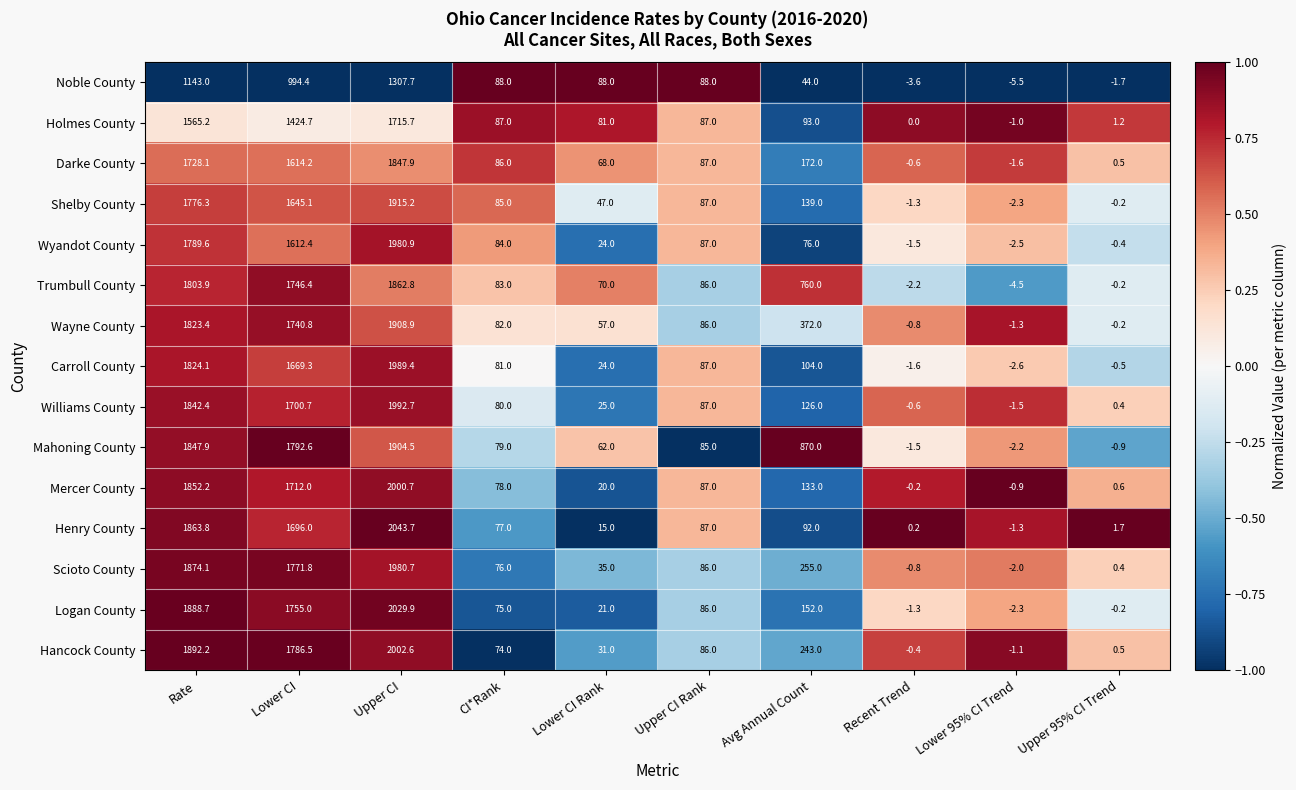

Which series has the largest total across all categories?

Mahoning County